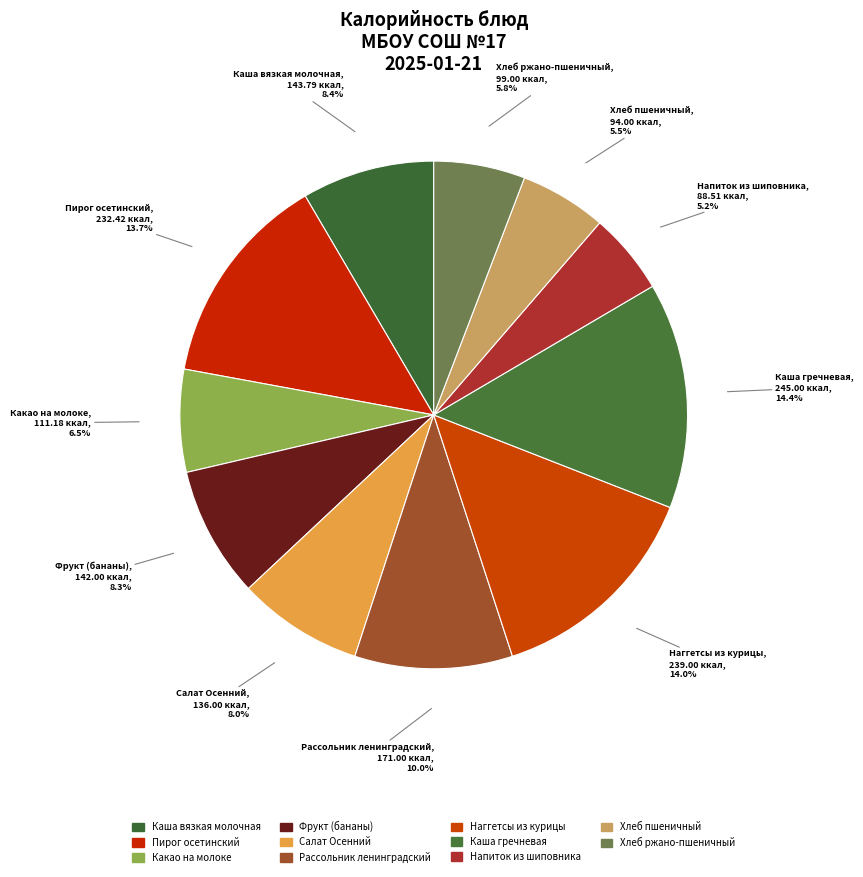

How many segments does this pie chart have?

11